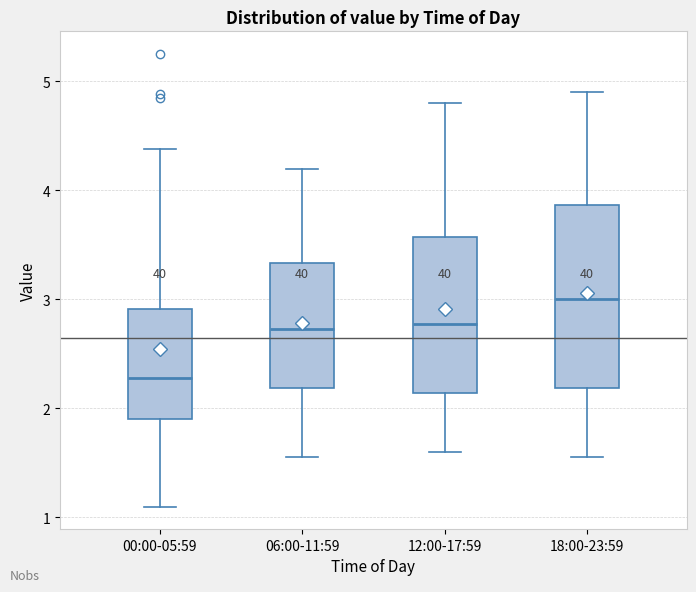

Reading left to right, read every box against the y-axis: the position of its median line, the range the box covers, and the ends of its whiskers. The values are not printed on the chart, so give them approximately, as read against the axis.

00:00-05:59: median 2.3, box 1.9 to 2.9, whiskers 1.1 to 4.4
06:00-11:59: median 2.7, box 2.2 to 3.3, whiskers 1.6 to 4.2
12:00-17:59: median 2.8, box 2.1 to 3.6, whiskers 1.6 to 4.8
18:00-23:59: median 3.0, box 2.2 to 3.9, whiskers 1.6 to 4.9